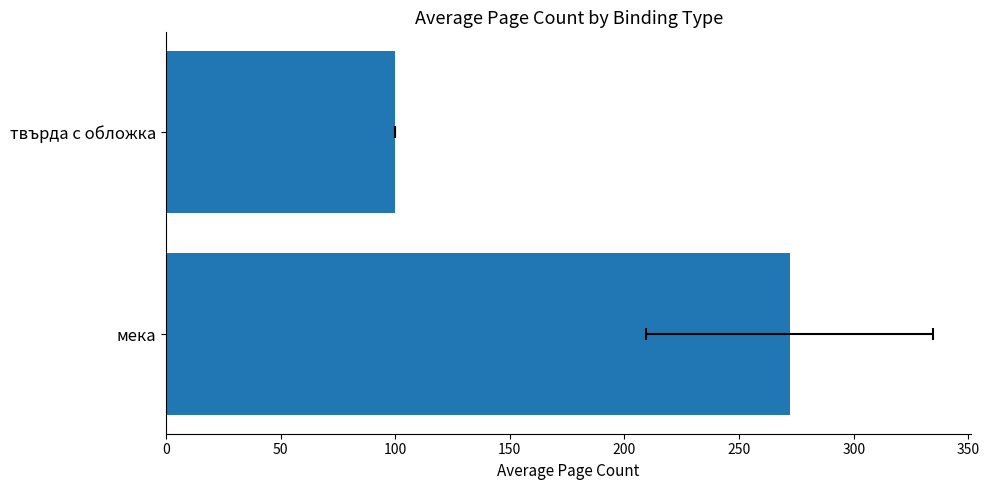

Reading right to left, extract all data points from this chart.

100	272